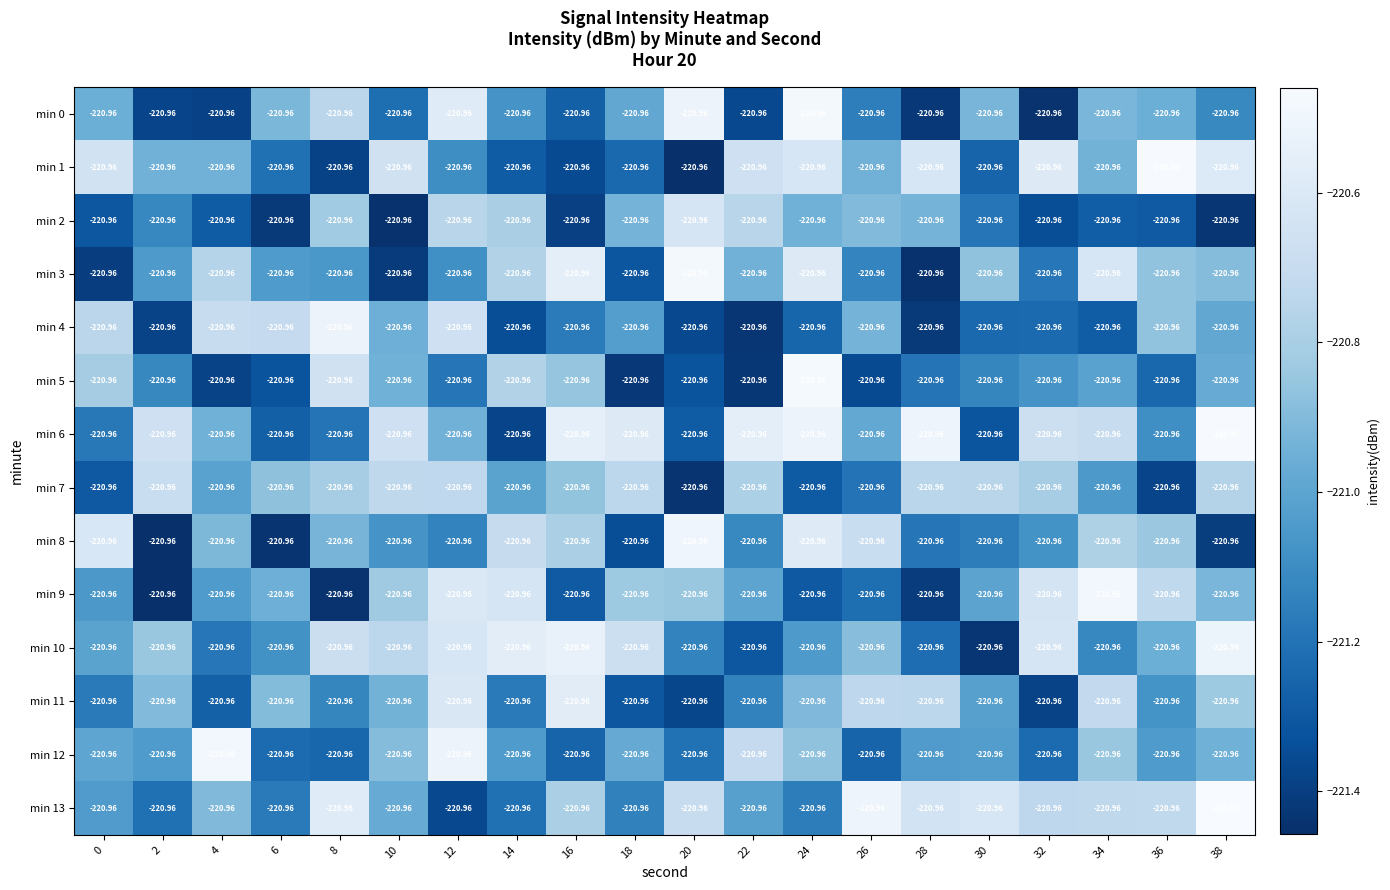

What is the difference between the second highest and second lowest values in the row_2 series?

0.7